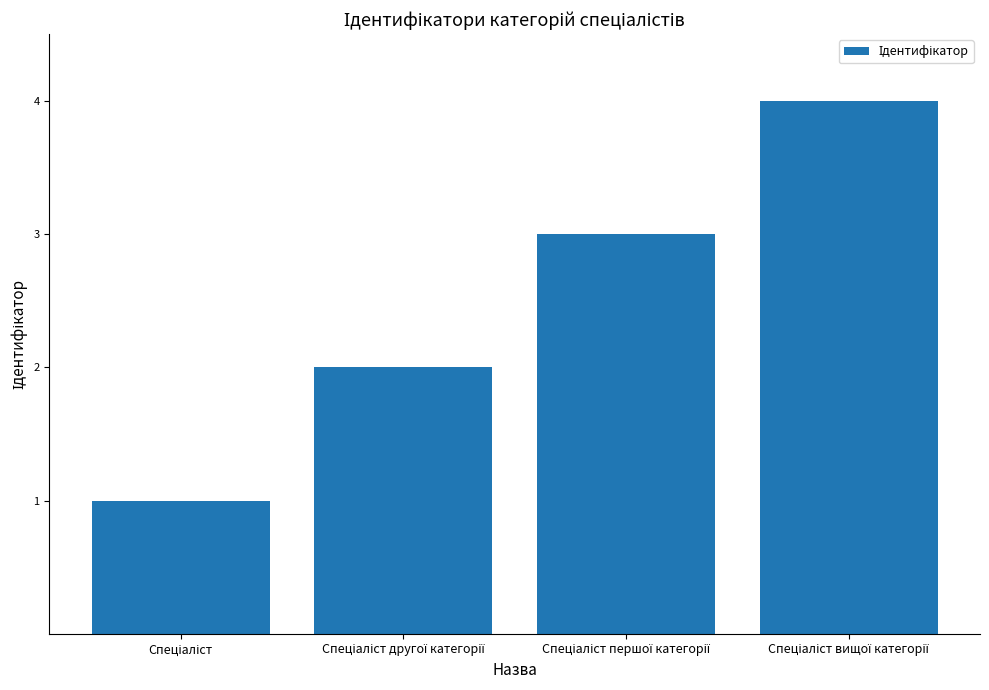

What is the sum of all values?

10